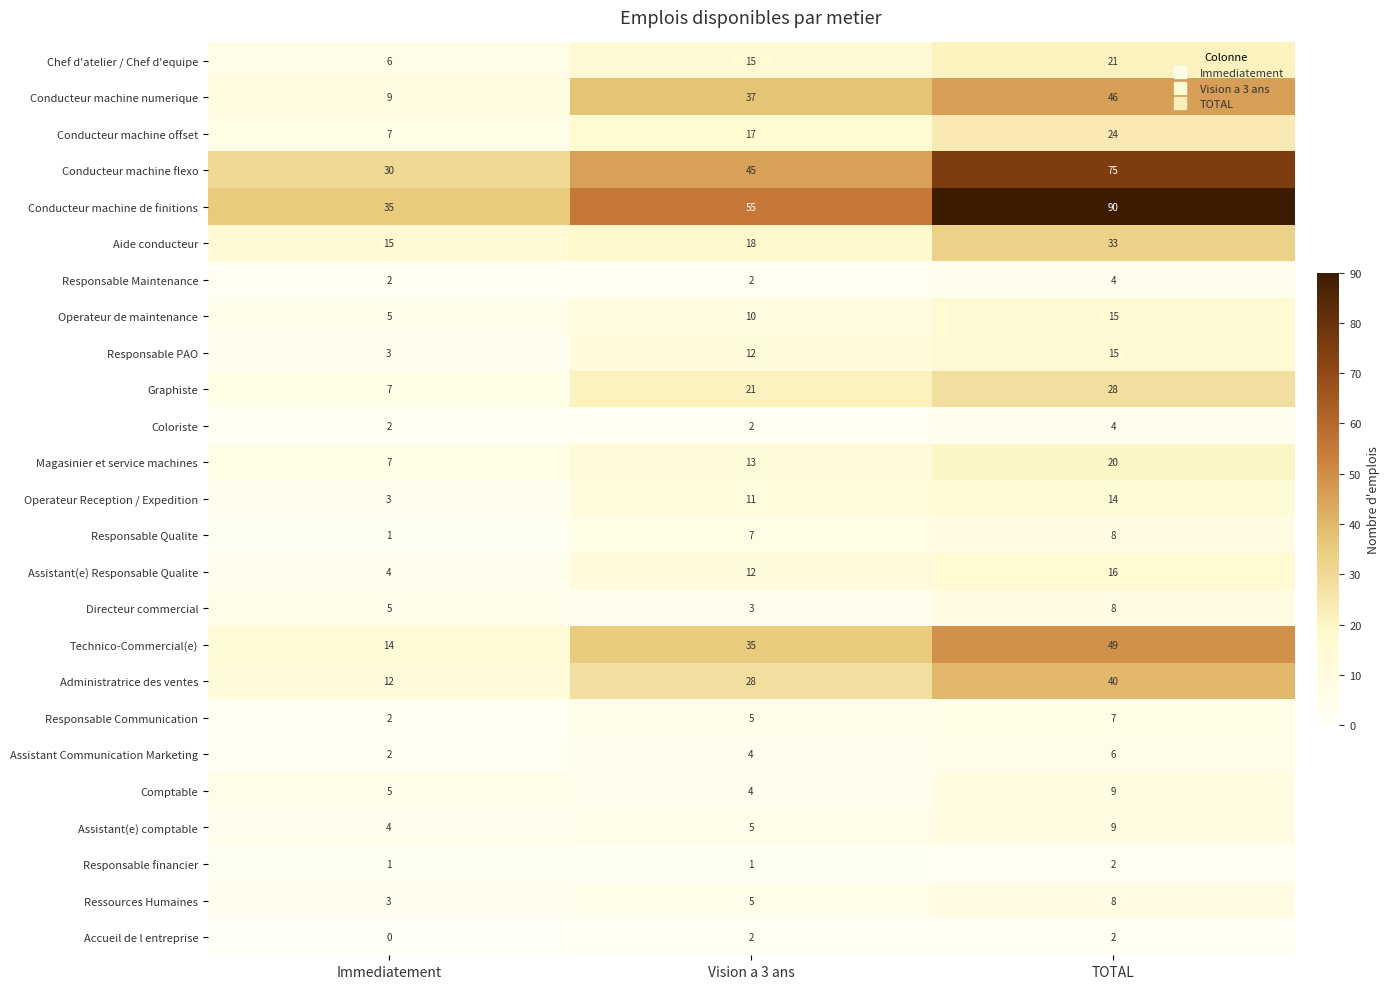

What is the average value of the Operateur de maintenance series?

10